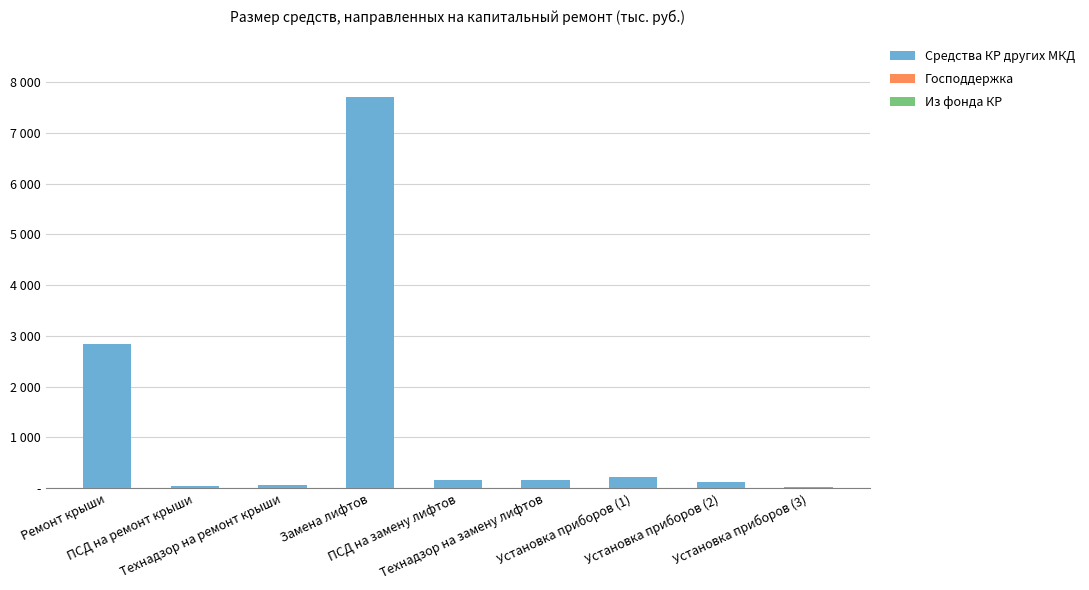

Reading left to right, what are all the values shown in this chart?

Средства КР других МКД: 2840.9	43.9	62.8	7698.3	157.8	170.2	216.1	127.6	20.4
Господдержка: 0.0	0.0	0.0	0.0	0.0	0.0	0.0	0.0	0.0
Из фонда КР: 0.0	0.0	0.0	0.0	0.0	0.0	0.0	0.0	0.0